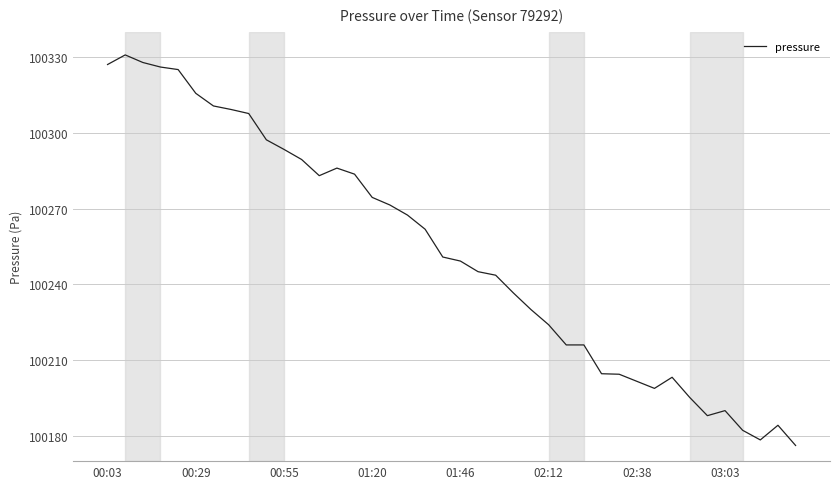

What is the minimum value shown in the chart?

100176.2